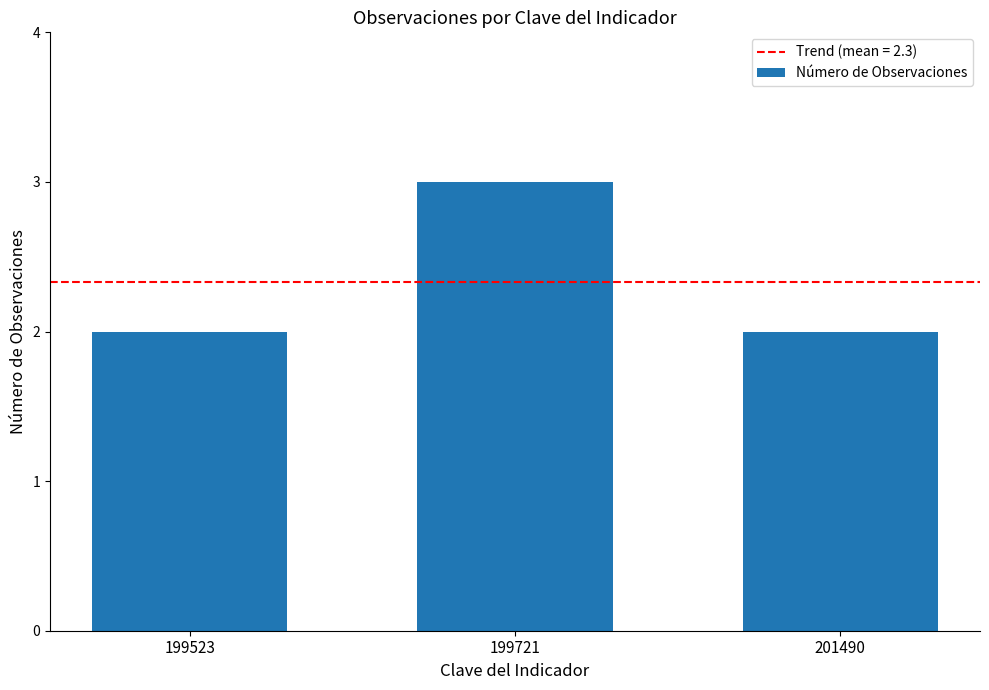

Reading left to right, extract all data points from this chart.

199523=2	199721=3	201490=2